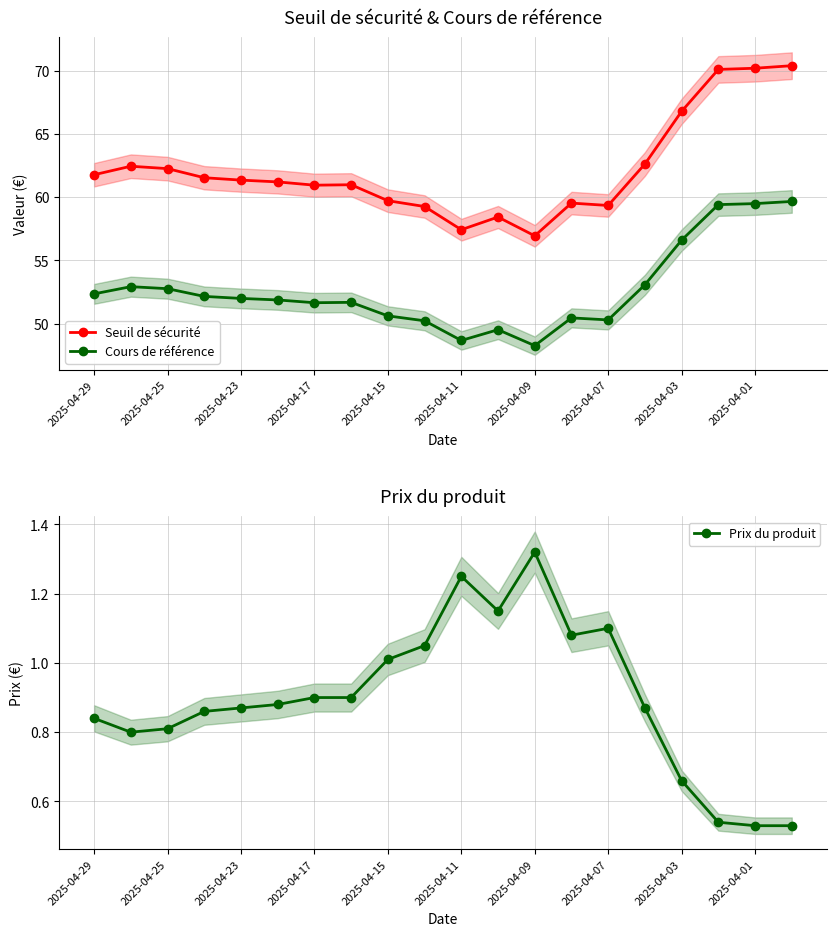

True or false: Seuil de sécurité and Cours de référence cross at least once.

False